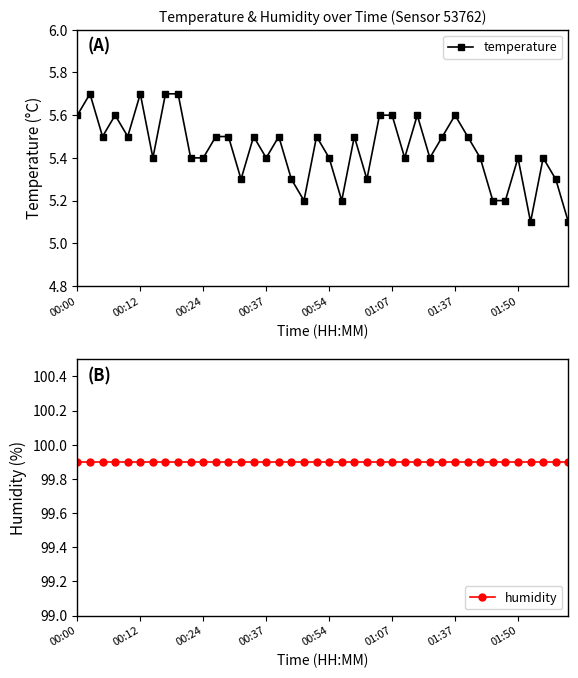

The humidity series shows 53.6 at 21. True or false?

False